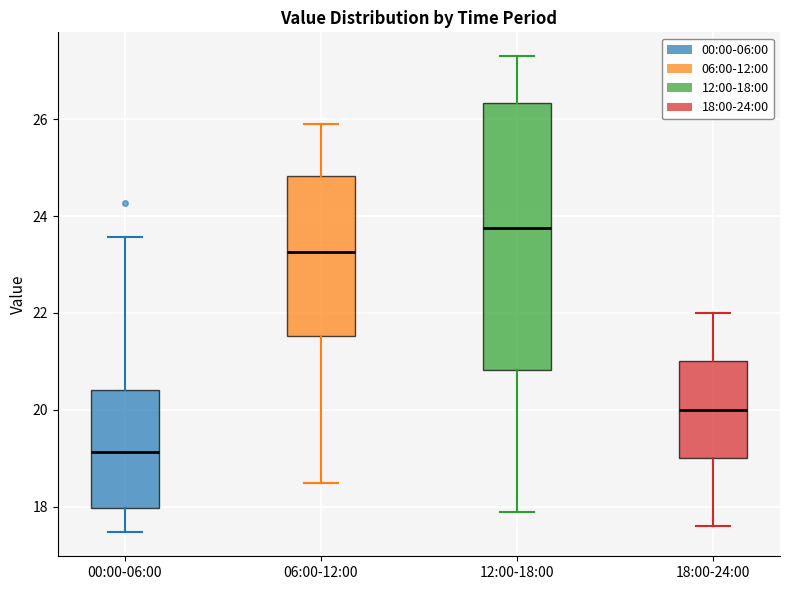

Which box has the highest median line?

12:00-18:00